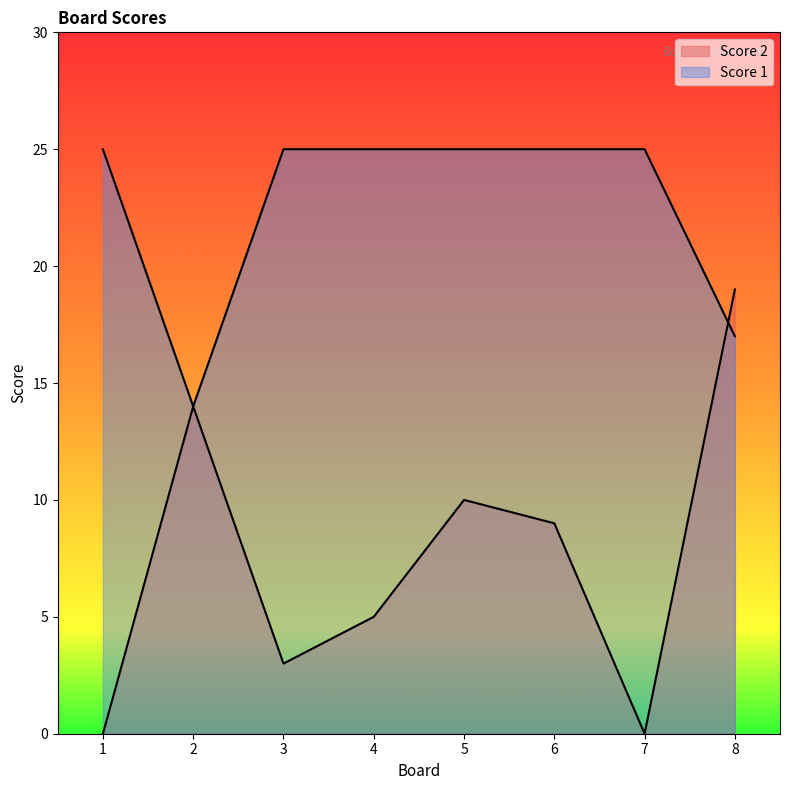

At which label does Score 2 reach its minimum?

1